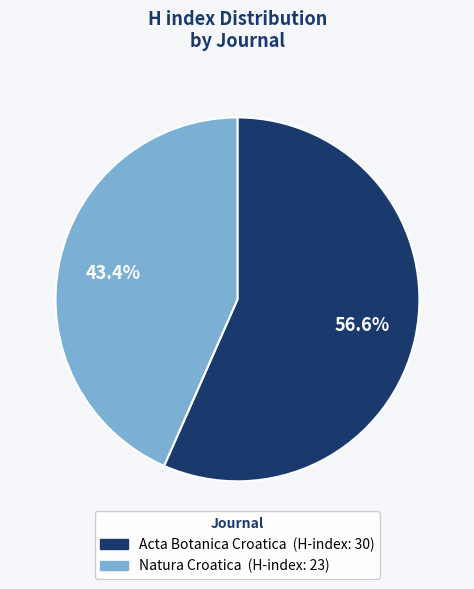

What portion of the pie excludes Natura Croatica?

56.6%